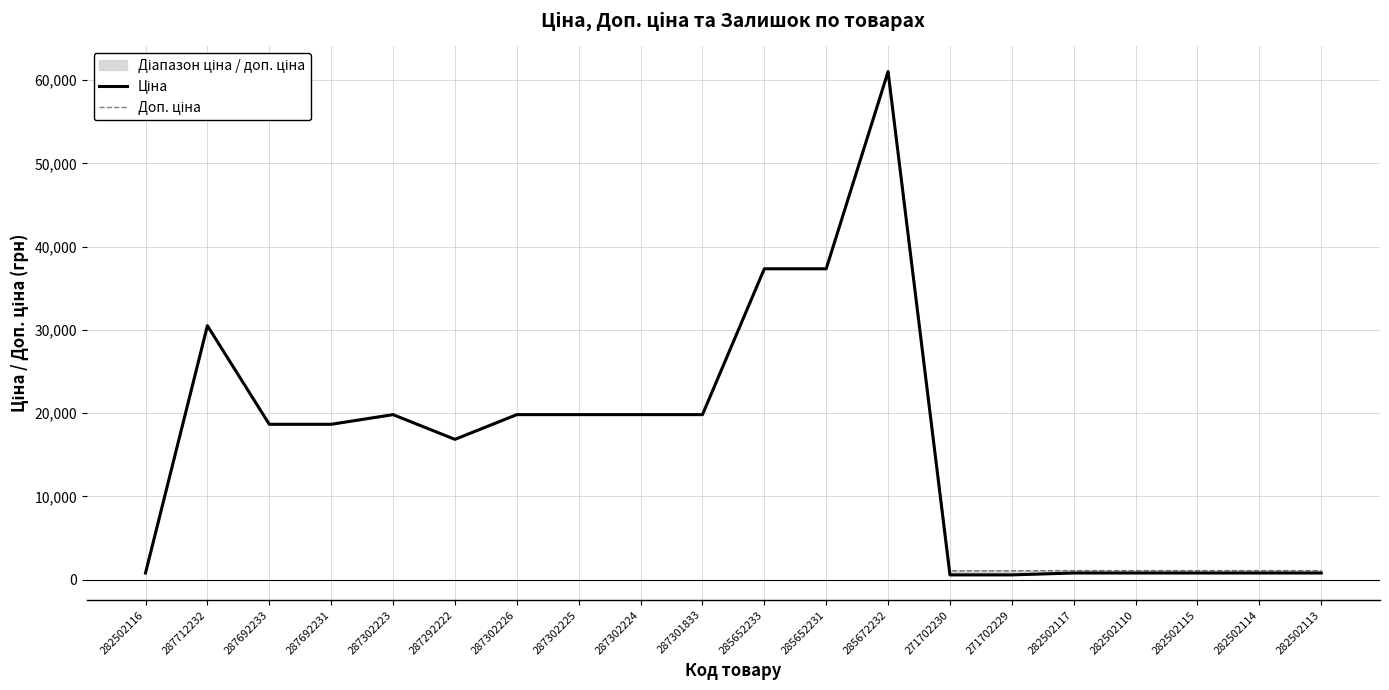

True or false: Ціна and Доп. ціна cross at least once.

False